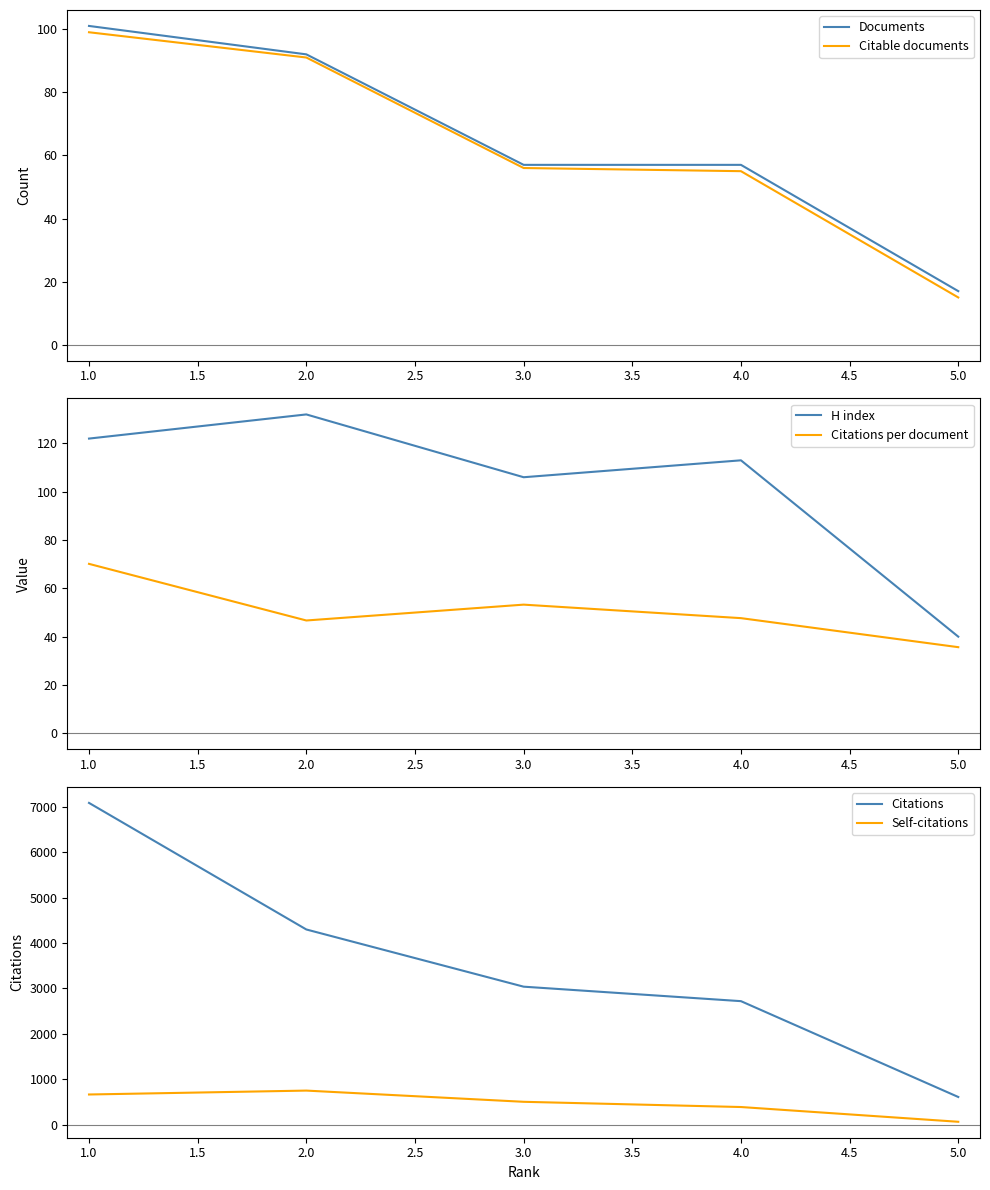

True or false: Citations per document has more than 1 interior local peaks.

False